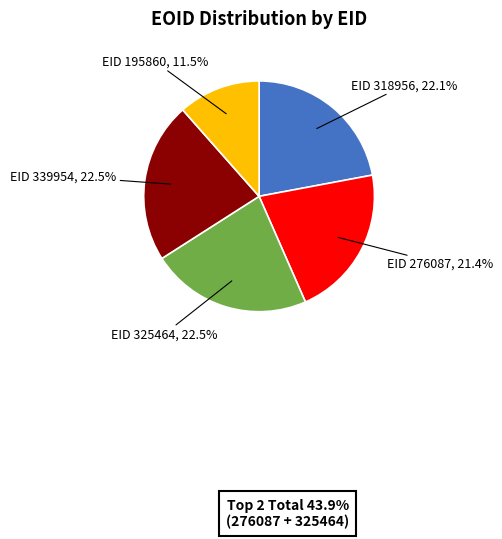

Does any single category account for the majority?

No